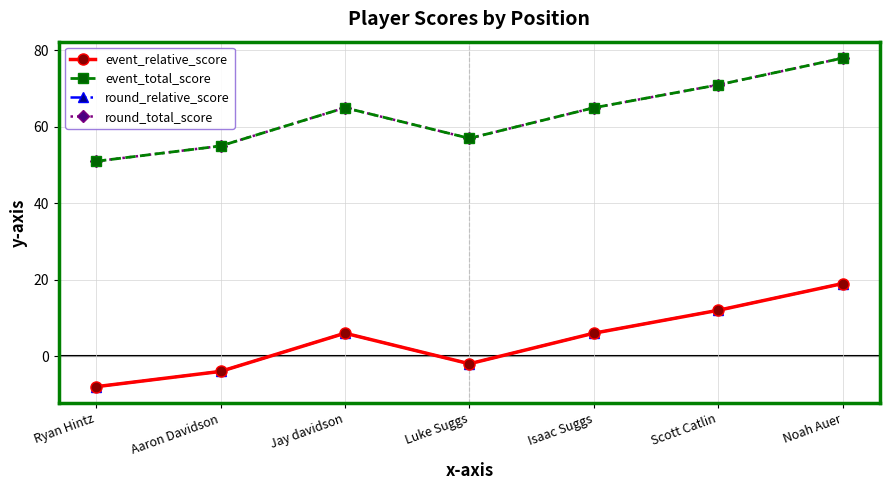

Does the chart have visible grid lines?

Yes